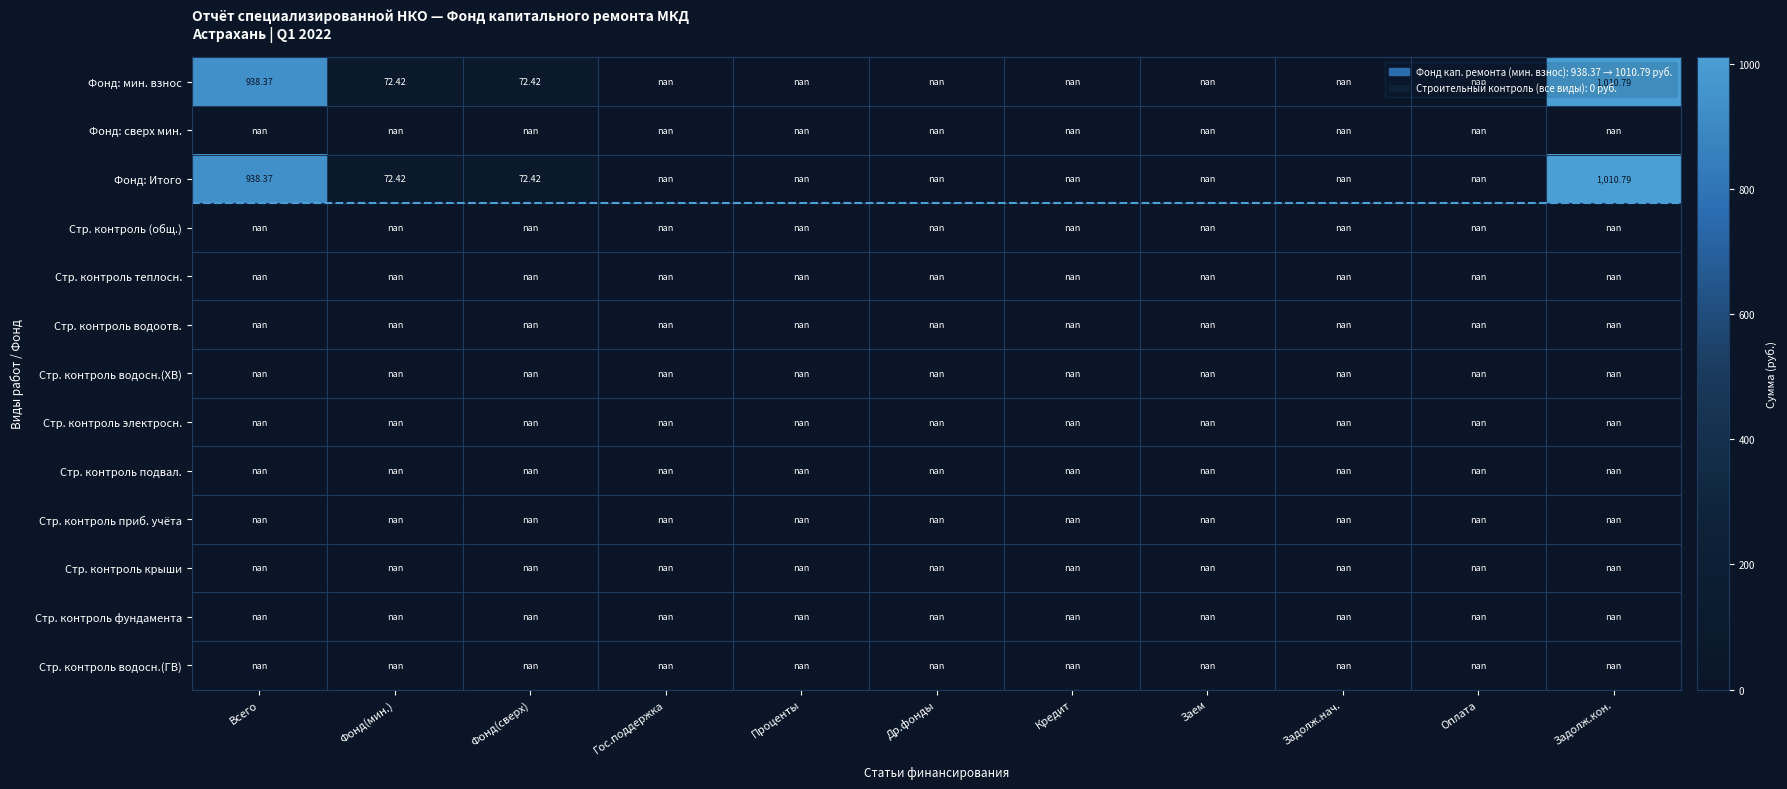

The value of Стр. контроль приб. учёта at Всего is nan. True or false?

True